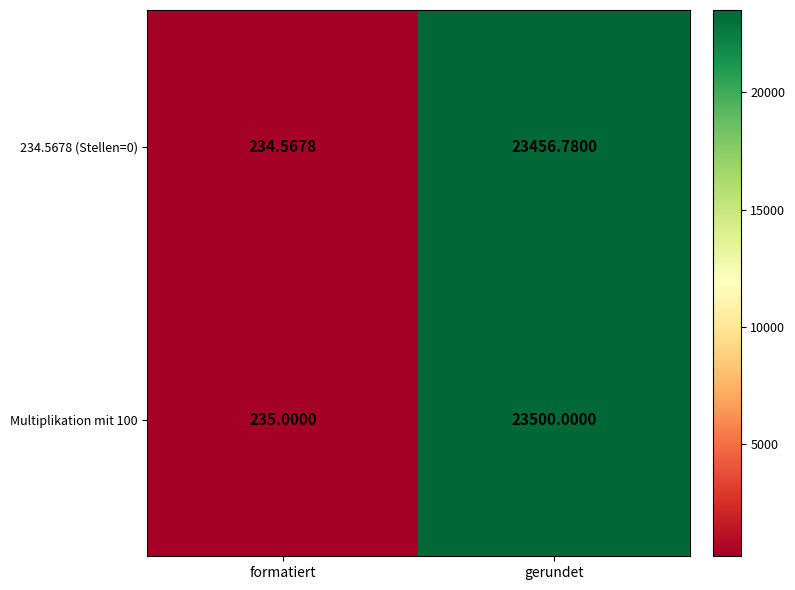

What is the minimum value shown in the chart?

234.6